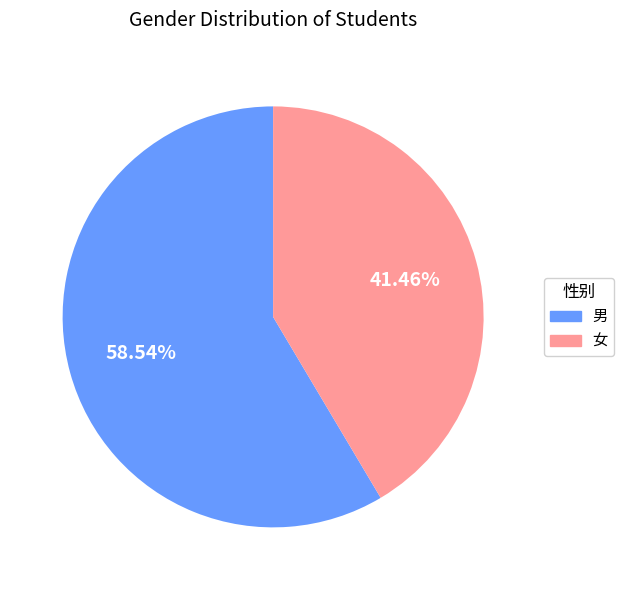

How many slices are in this pie chart?

2